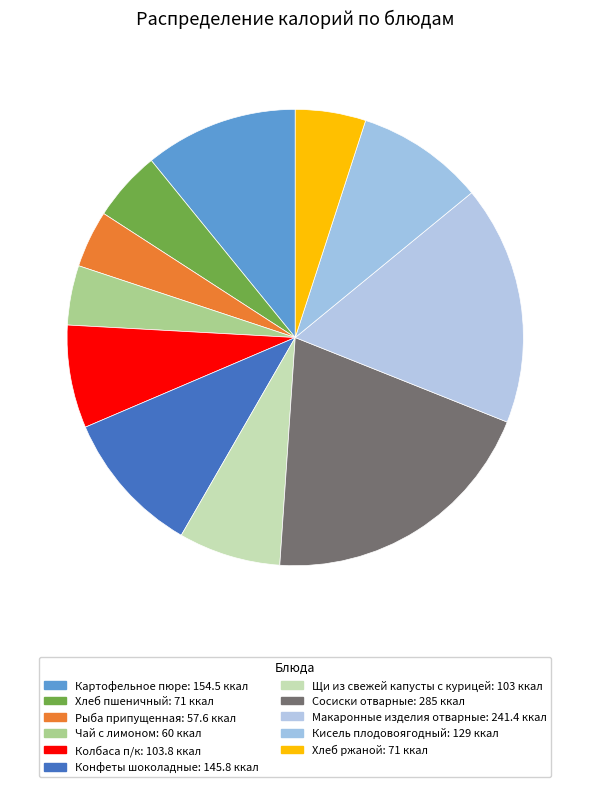

True or false: Рыба припущенная accounts for 4% of the total.

True